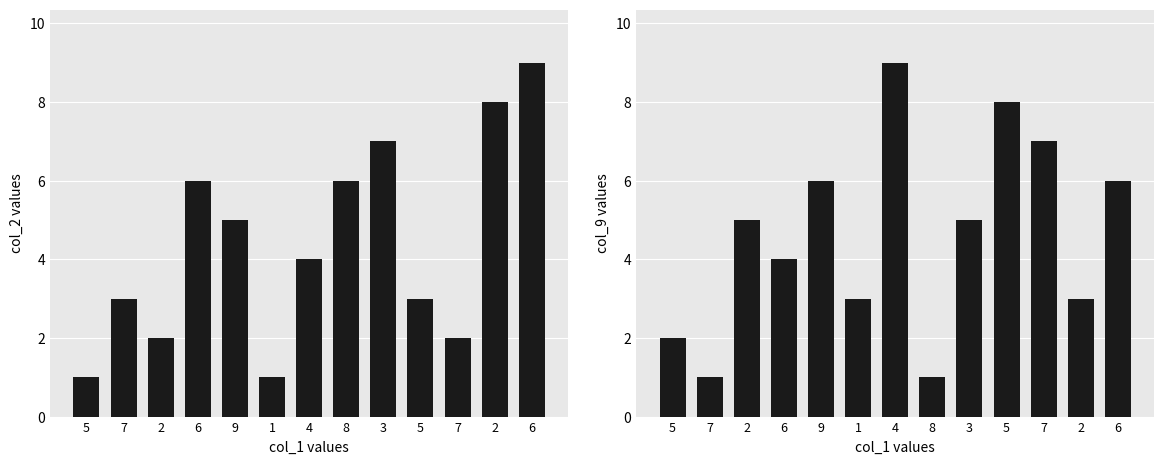

Reading left to right, list all the values displayed in this chart.

col_2: 1	3	2	6	5	1	4	6	7	3	2	8	9
col_9: 2	1	5	4	6	3	9	1	5	8	7	3	6